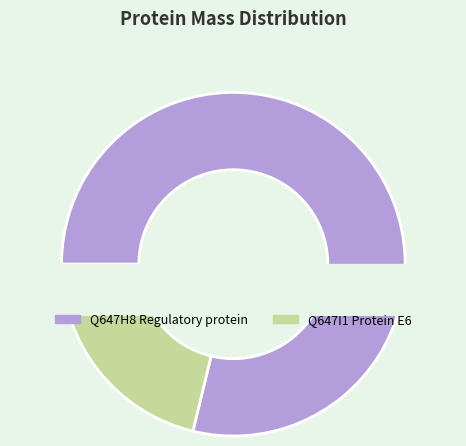

What is the change in value from tr|Q647H8|Q647H8_9PAPI Regulatory protein to tr|Q647I1|Q647I1_9PAPI Protein E6?

-42030.4